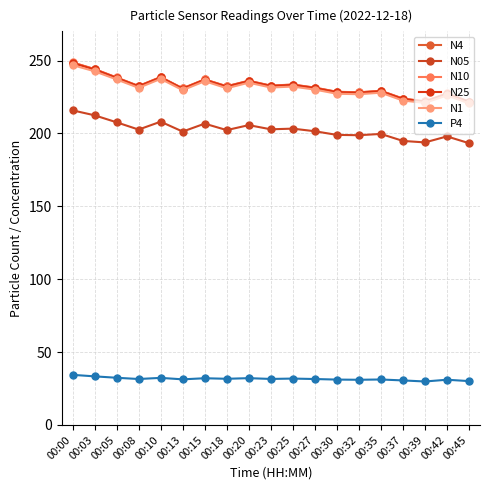

At 00:27, list the series in order from largest to smallest.

N10, N4, N25, N1, N05, P4